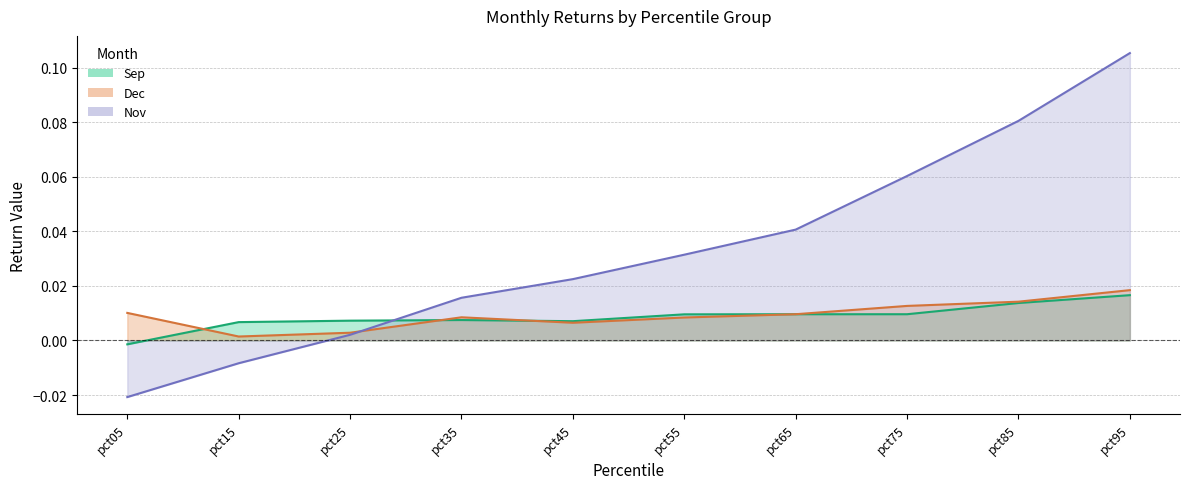

Does the chart display data point markers on the line(s)?

No